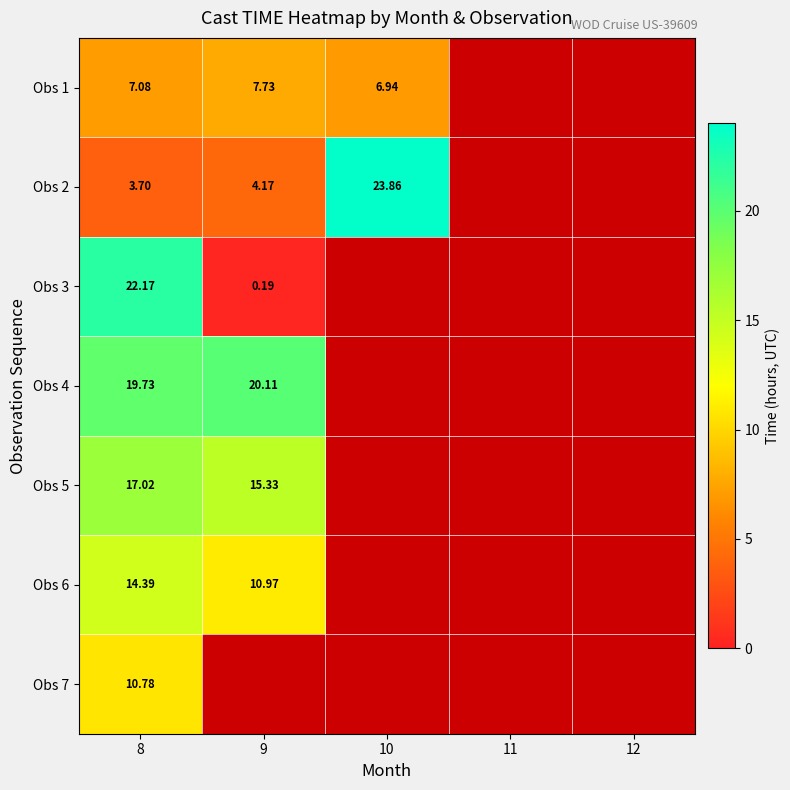

What is the maximum value for Obs 2?

23.9